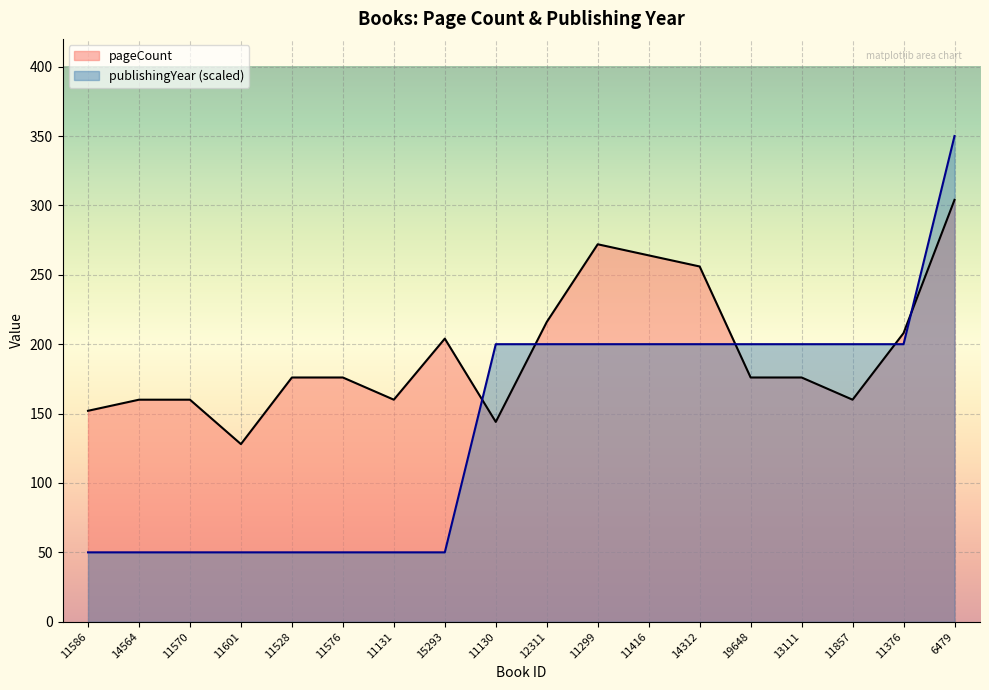

How many data points in pageCount are less than 176?

7